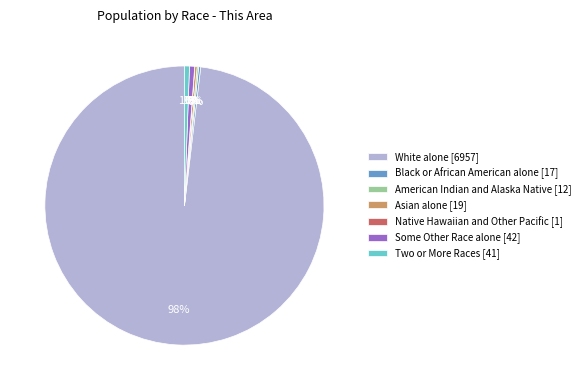

The White alone [6957] slice represents 98% of the pie. True or false?

True